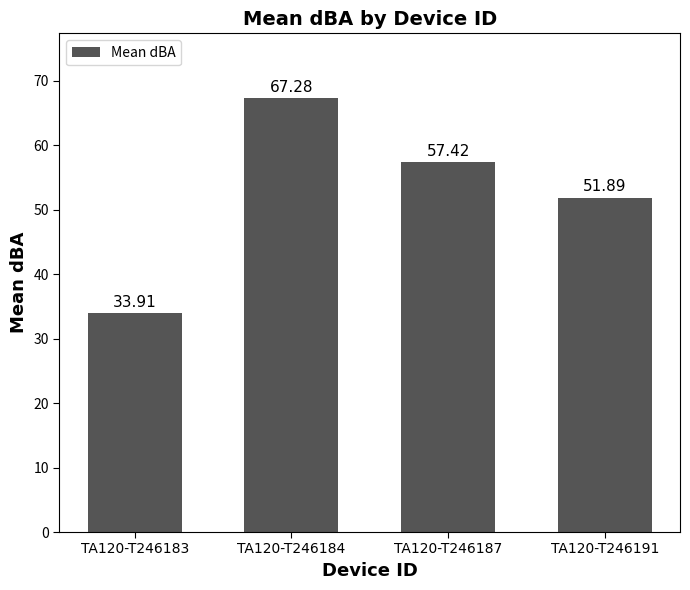

At which label does the data first exceed 57?

TA120-T246184